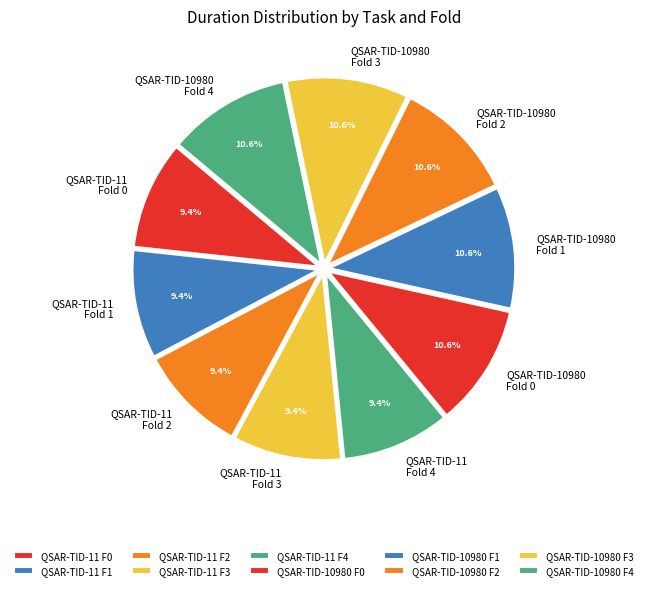

Approximately how many times larger is the value at QSAR-TID-11 Fold 0 compared to QSAR-TID-11 Fold 3?

1.0